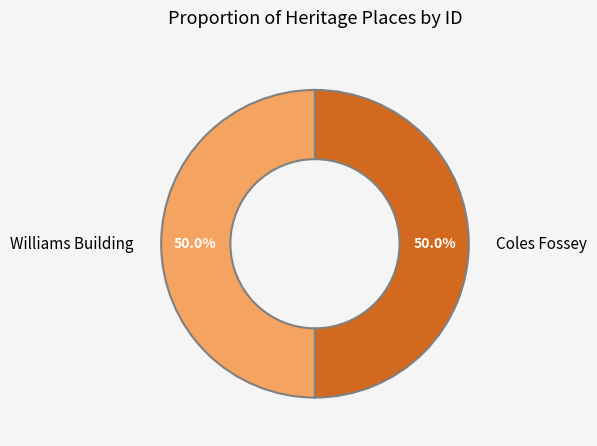

What is the ratio of the value at Coles Fossey to the value at Williams Building?

1.0